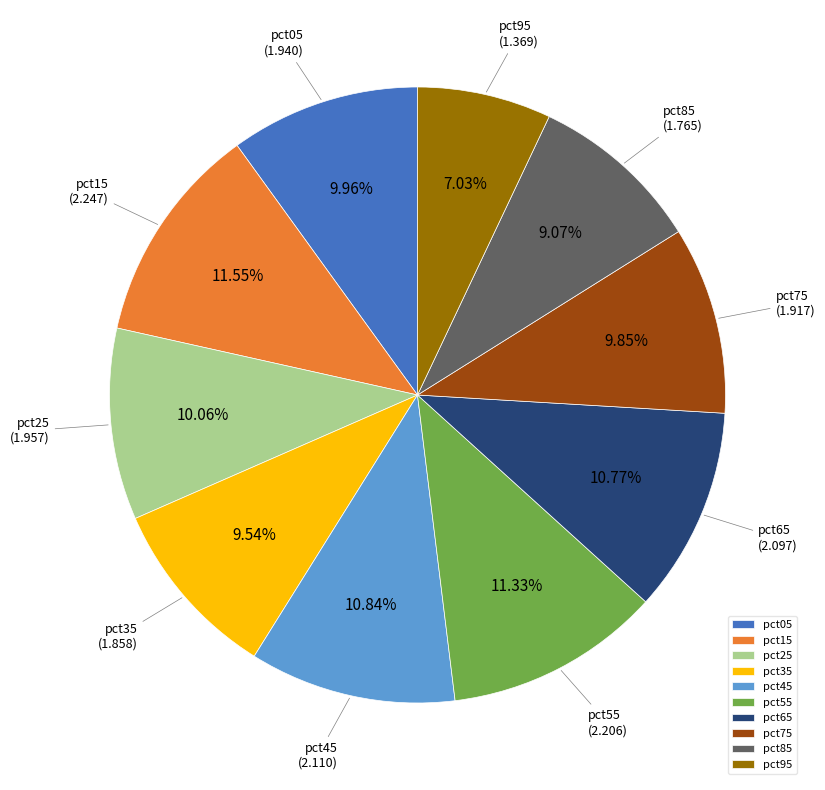

Count the number of slices in the pie.

10